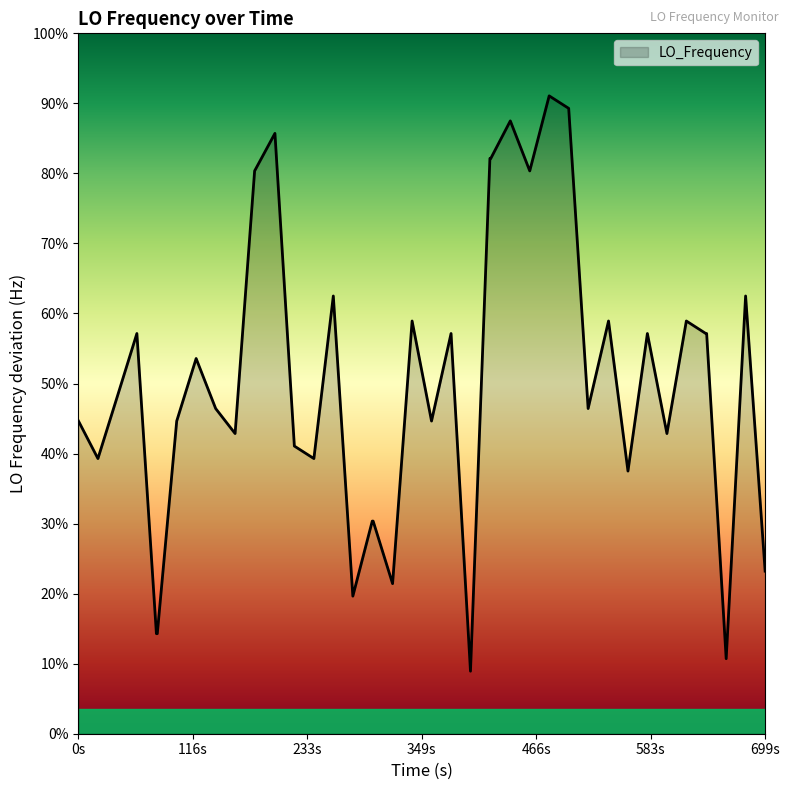

How many interior local peaks (higher than both neighbors) does the data have?

12